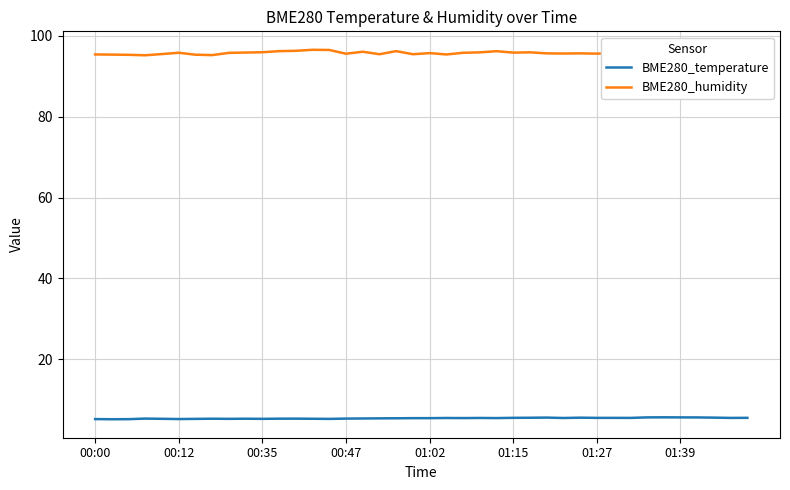

What is the total value across all series at 39?

101.2